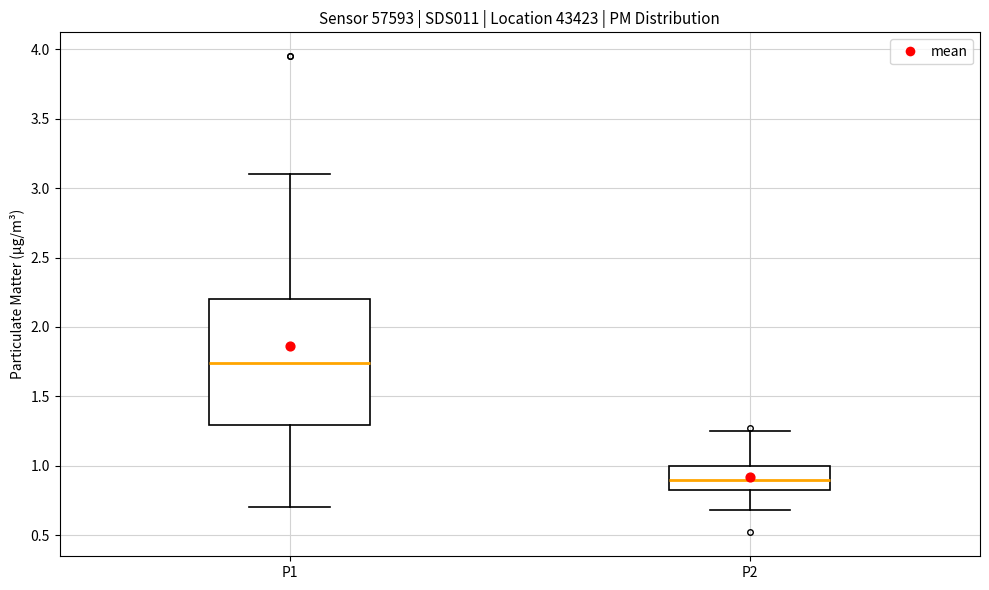

Reading left to right, read every box against the y-axis: the position of its median line, the range the box covers, and the ends of its whiskers. The values are not printed on the chart, so give them approximately, as read against the axis.

P1: median 1.75, box 1.30 to 2.20, whiskers 0.70 to 3.10
P2: median 0.90, box 0.85 to 1.00, whiskers 0.70 to 1.25